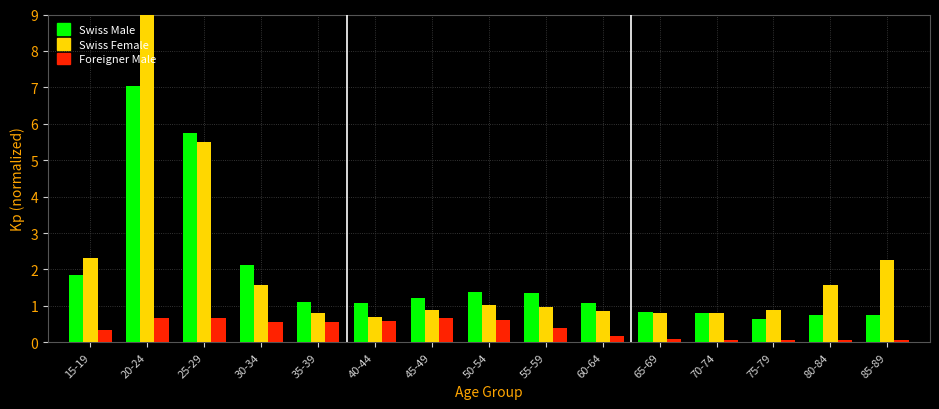

Which series has the largest total across all categories?

Swiss Female